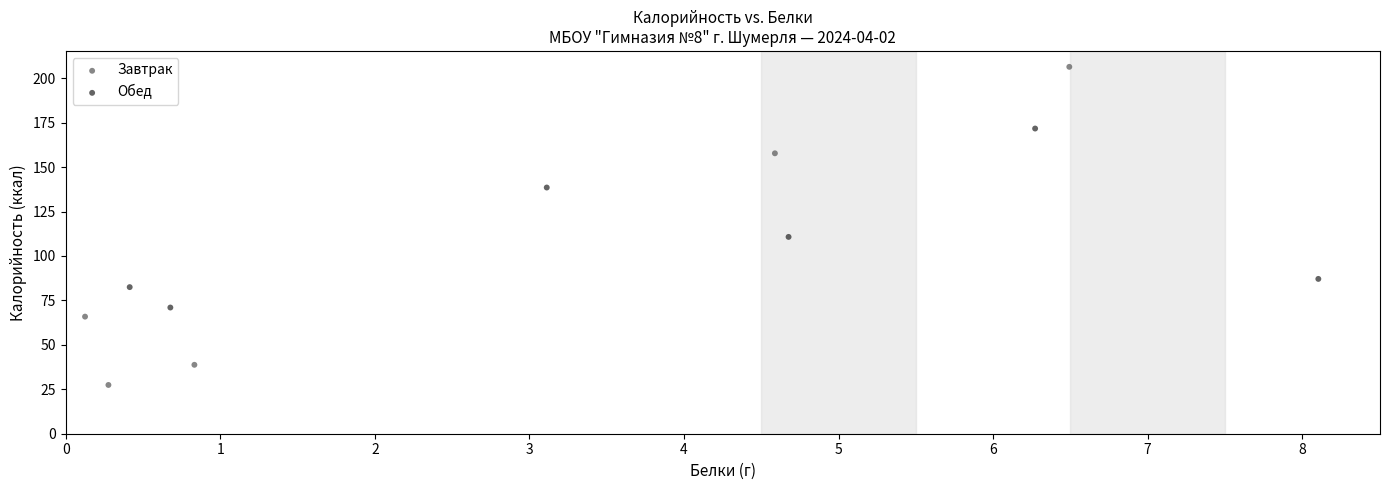

Which series contains the lowest Y value?

Завтрак